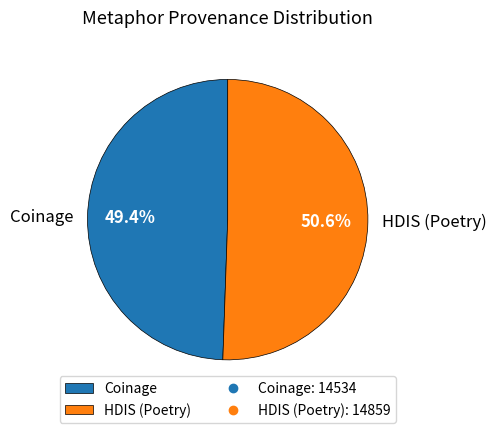

Is there any slice that represents more than half of the pie?

Yes